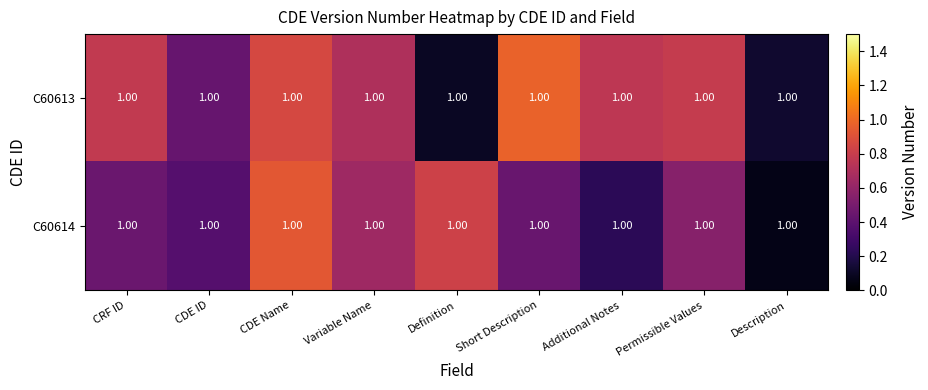

Reading right to left, transcribe all the data shown in this chart.

C60613: Description=1.0	Permissible Values=1.0	Additional Notes=1.0	Short Description=1.0	Definition=1.0	Variable Name=1.0	CDE Name=1.0	CDE ID=1.0	CRF ID=1.0
C60614: Description=1.0	Permissible Values=1.0	Additional Notes=1.0	Short Description=1.0	Definition=1.0	Variable Name=1.0	CDE Name=1.0	CDE ID=1.0	CRF ID=1.0